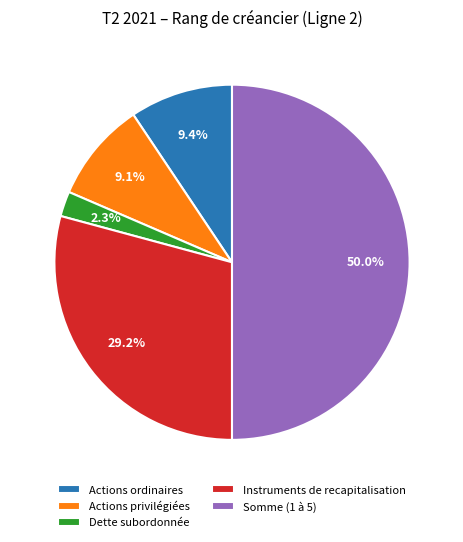

Does Actions ordinaires account for over 50% of the chart?

No